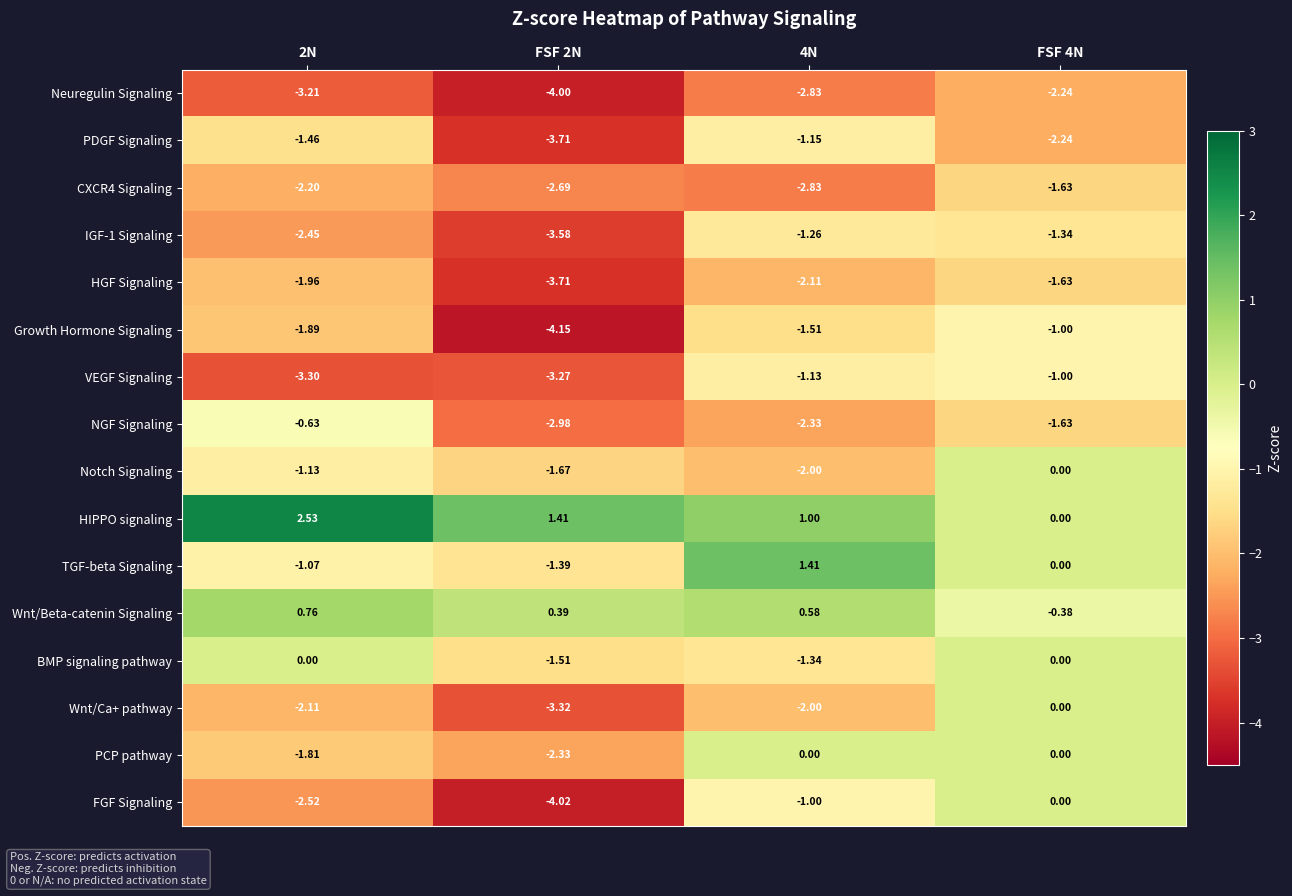

Which label corresponds to the largest value in the chart?

2N